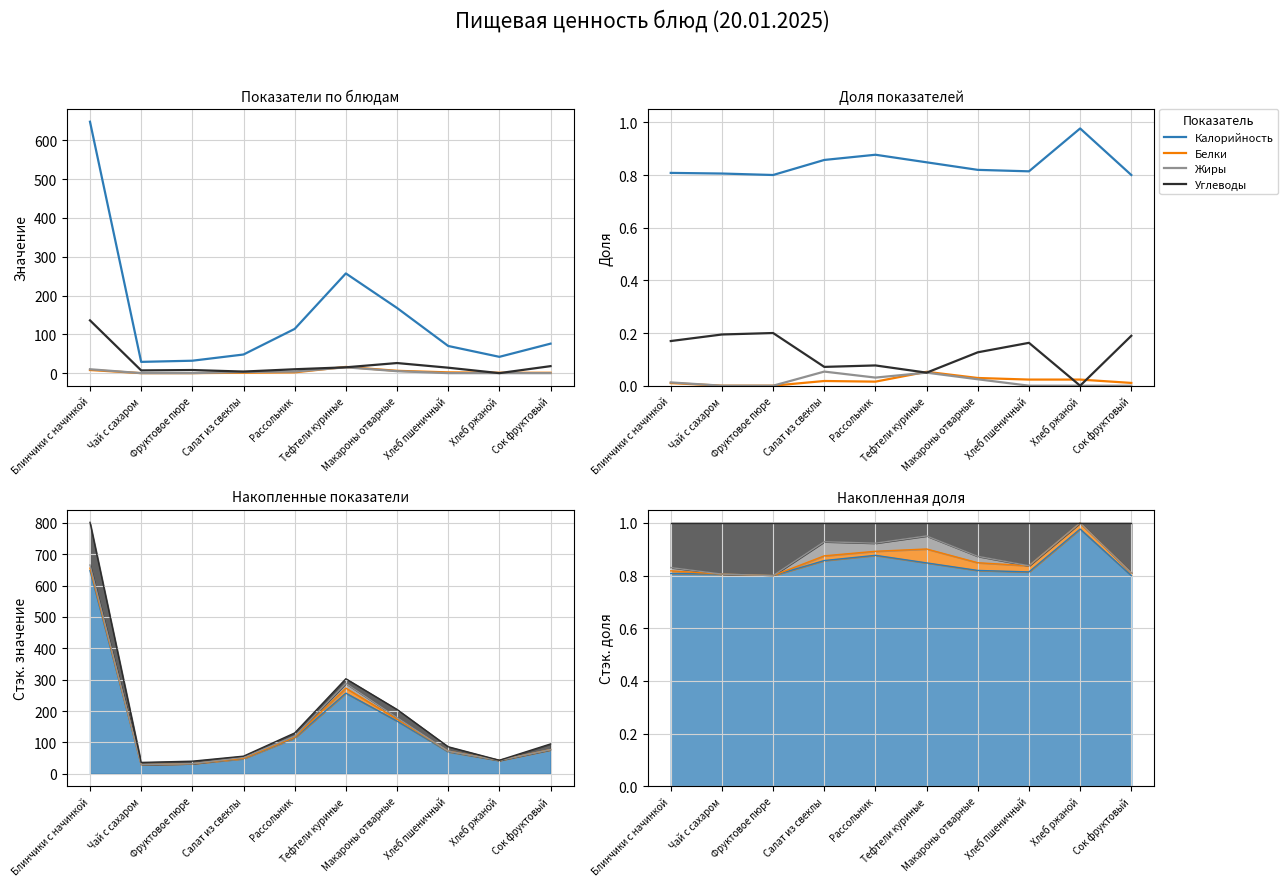

True or false: Калорийность and Жиры cross at least once.

False